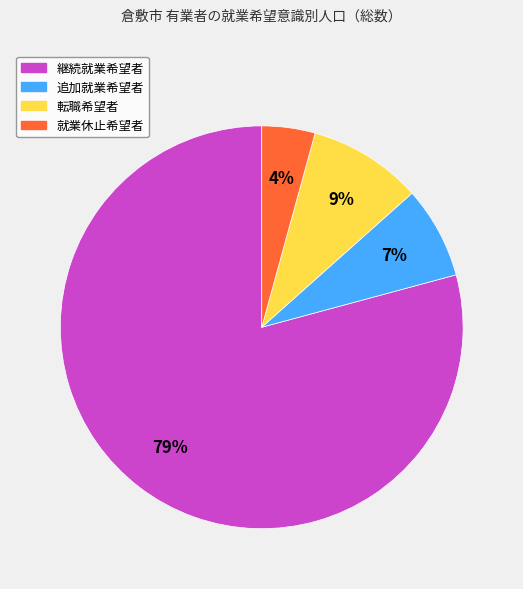

What percentage is the 転職希望者 slice, to the nearest percent?

9%